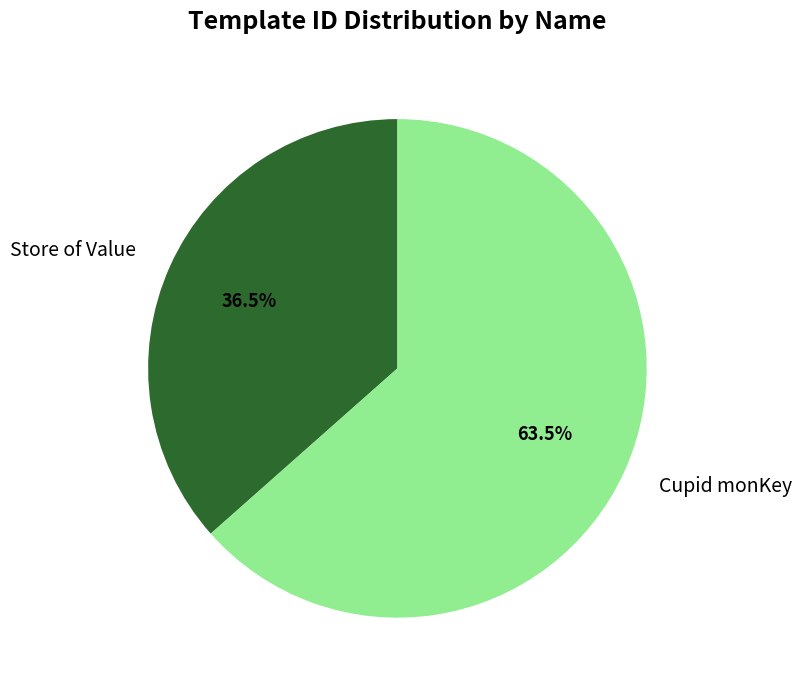

To the nearest percent, what is the difference between the Cupid monKey and Store of Value slice percentages?

27%